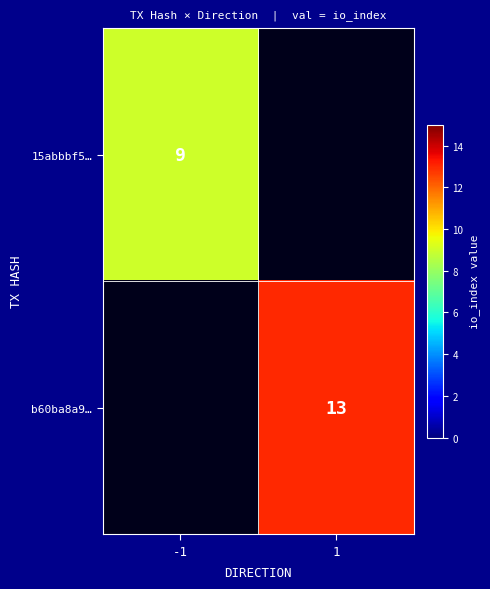

The value of b60ba8a9… at 1 is 21. True or false?

False